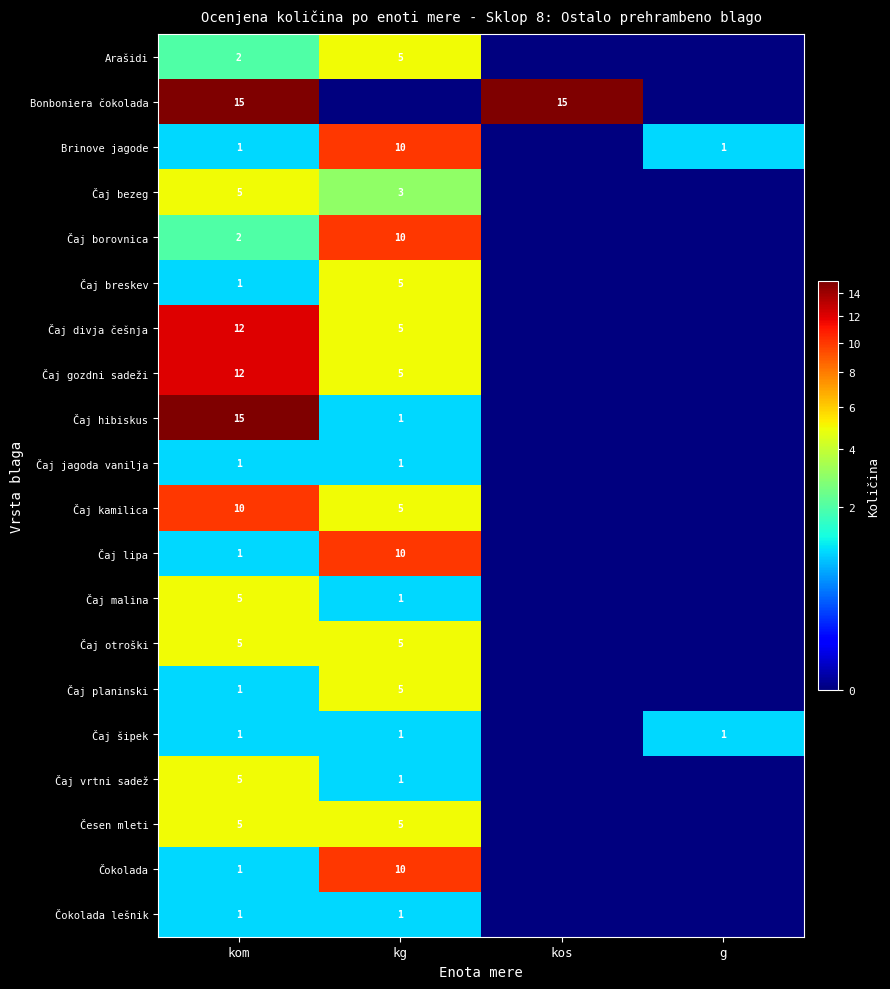

At which category is the sum across all series the highest?

kom